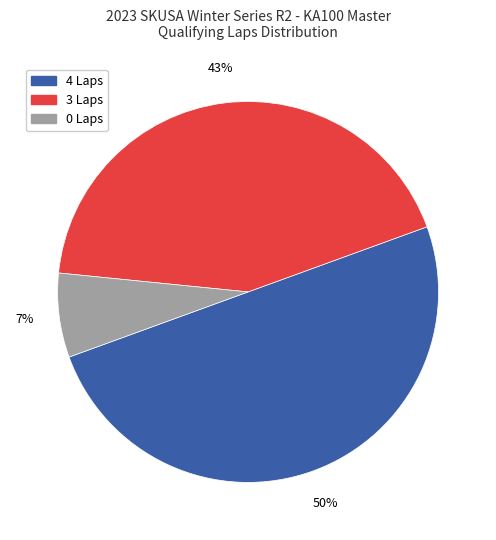

Which category has the smallest portion of the pie?

0 Laps